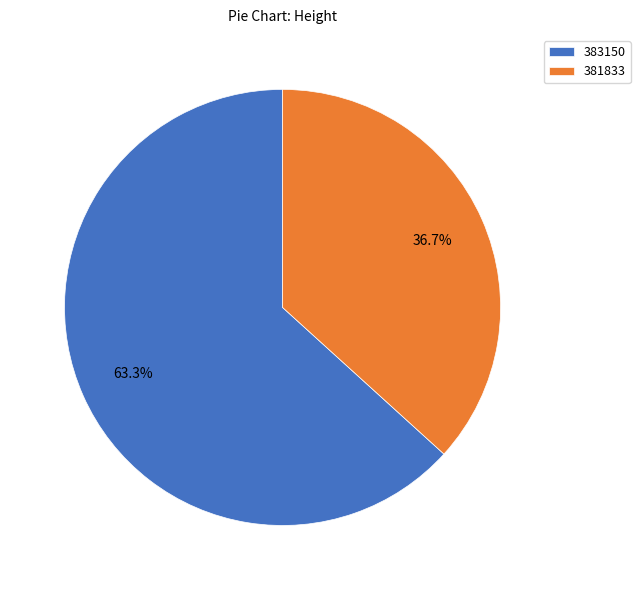

Rank the categories by value from highest to lowest.

383150, 381833